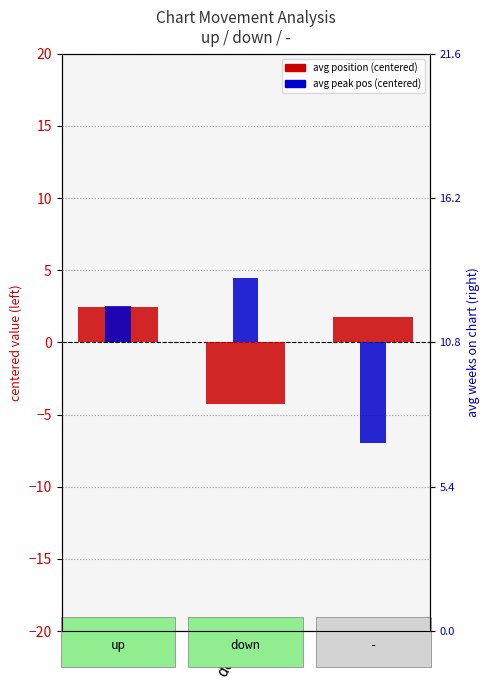

At how many categories does at least one series exceed -5?

3